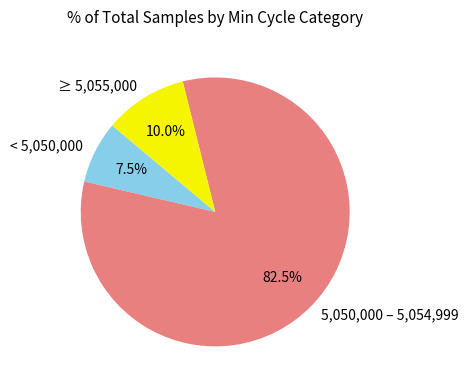

Between < 5,050,000 and ≥ 5,055,000, which is larger?

≥ 5,055,000